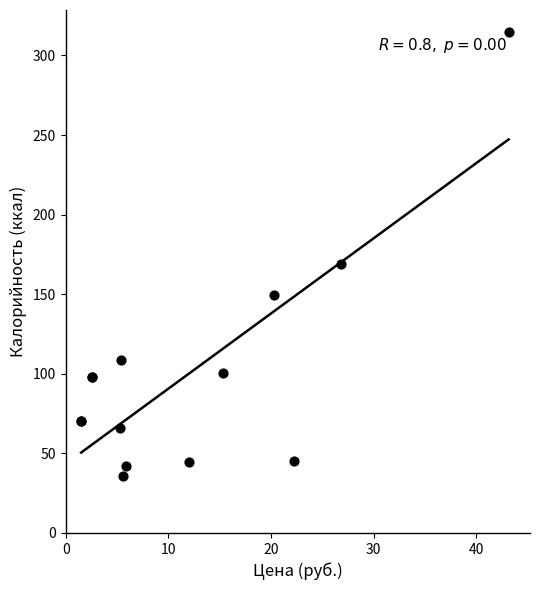

What Y value in the scatter plot is closest to 175?

168.9